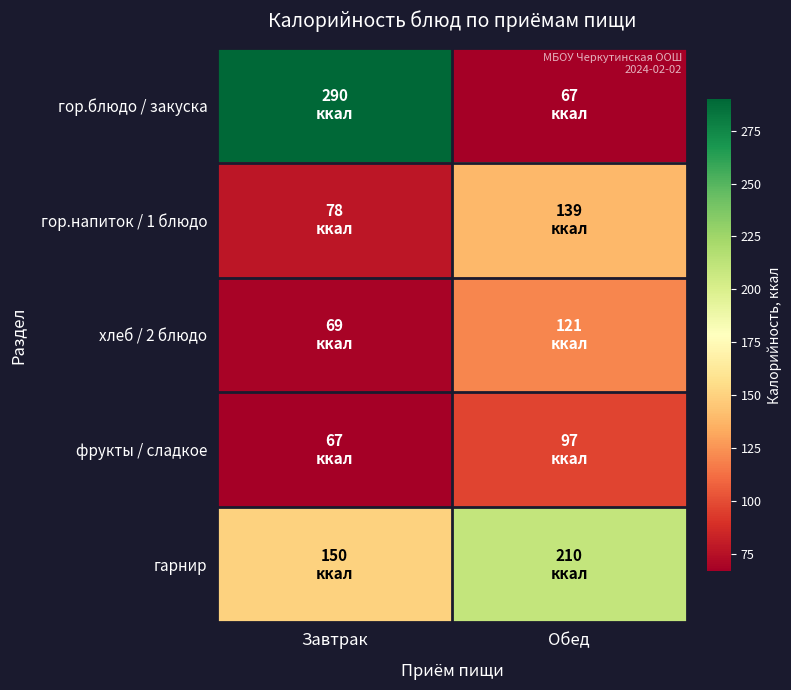

What is the difference between the highest and lowest values at Завтрак?

223